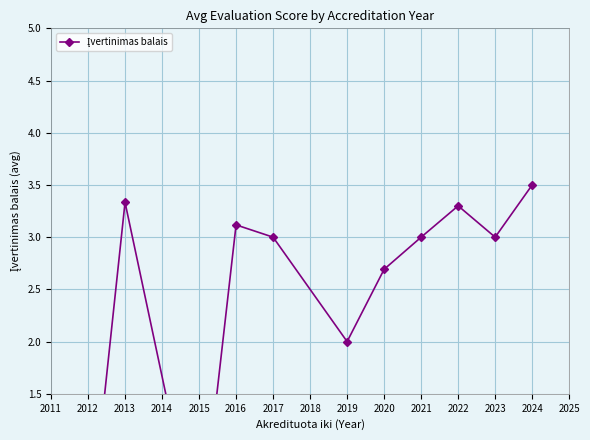

Reading right to left, transcribe all the data shown in this chart.

3.5	3.0	3.3	3.0	2.7	2.0	3.0	3.1	0.0	3.3	0.0